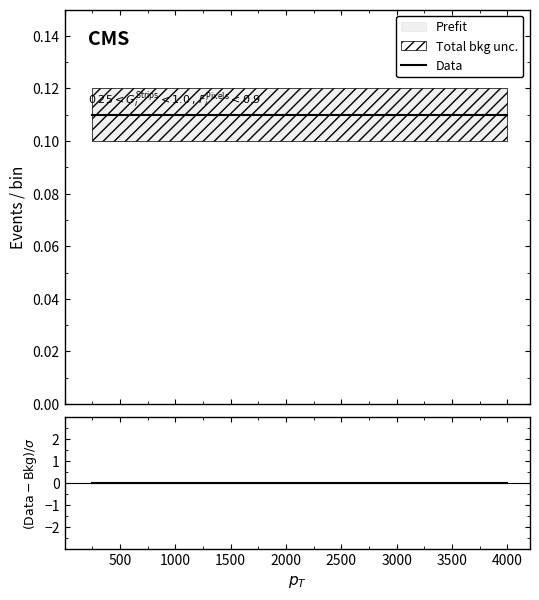

Reading left to right, extract all data points from this chart.

Data: 0.1	0.1	0.1	0.1	0.1	0.1	0.1
(Data-Bkg)/σ: 0.0	0.0	0.0	0.0	0.0	0.0	0.0